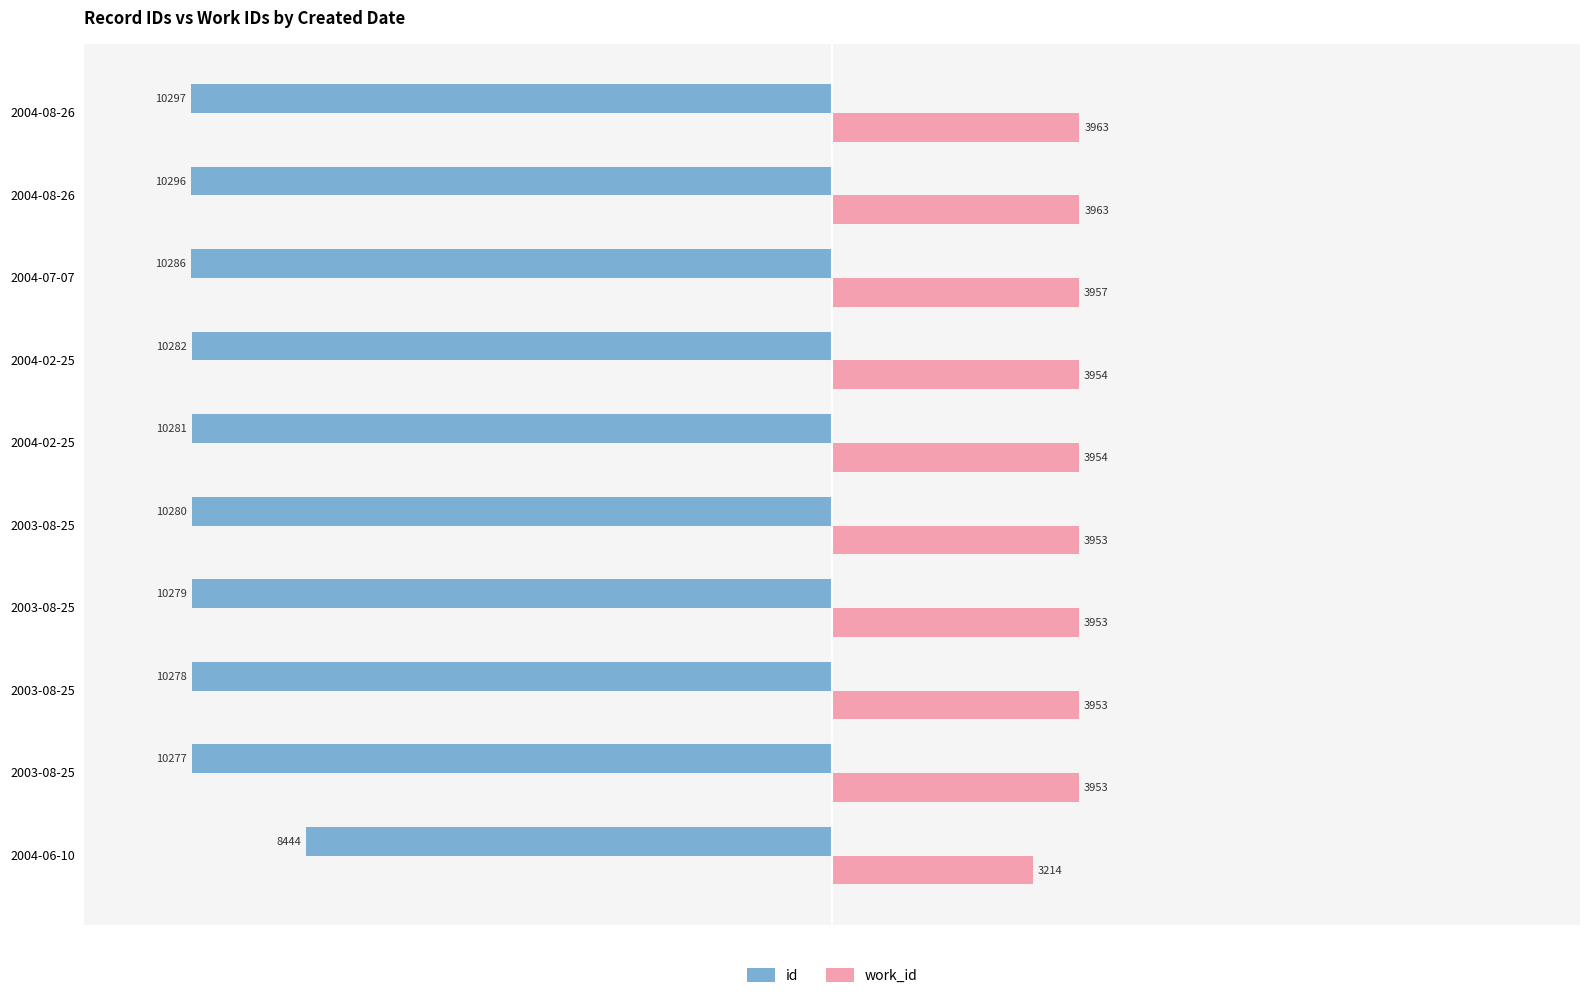

Reading left to right, list all the values displayed in this chart.

id: -8444	-10277	-10278	-10279	-10280	-10281	-10282	-10286	-10296	-10297
work_id: 3214	3953	3953	3953	3953	3954	3954	3957	3963	3963